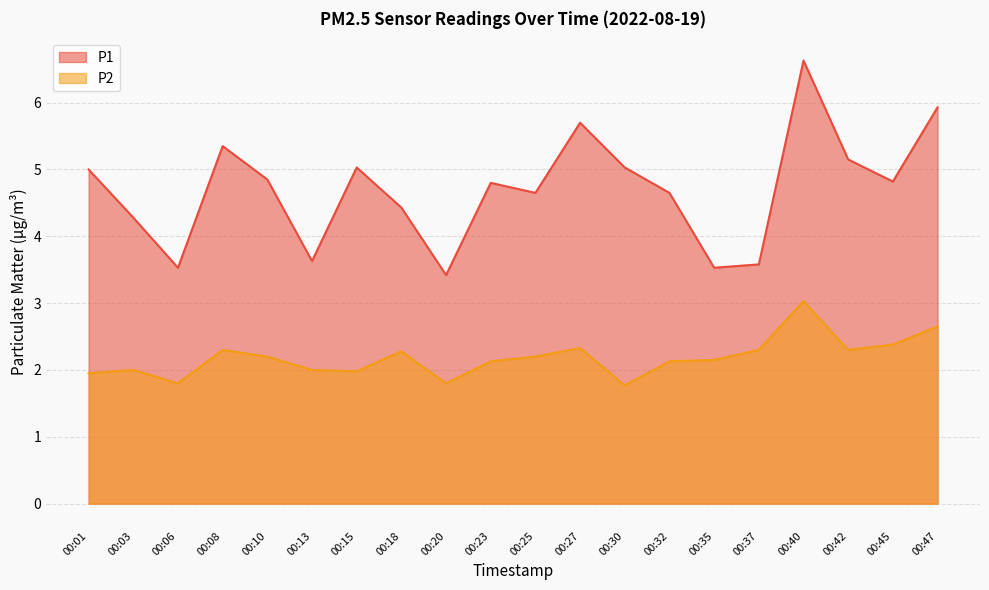

What is the spread (max minus min) of values at 00:35?

1.4